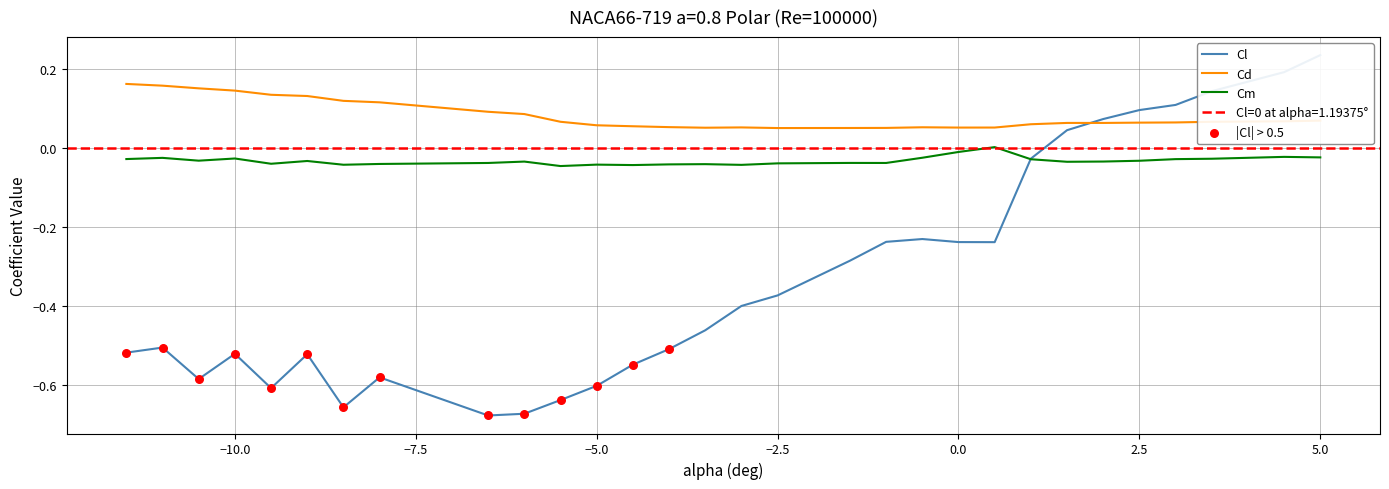

Which series contains the highest Y value?

Cl